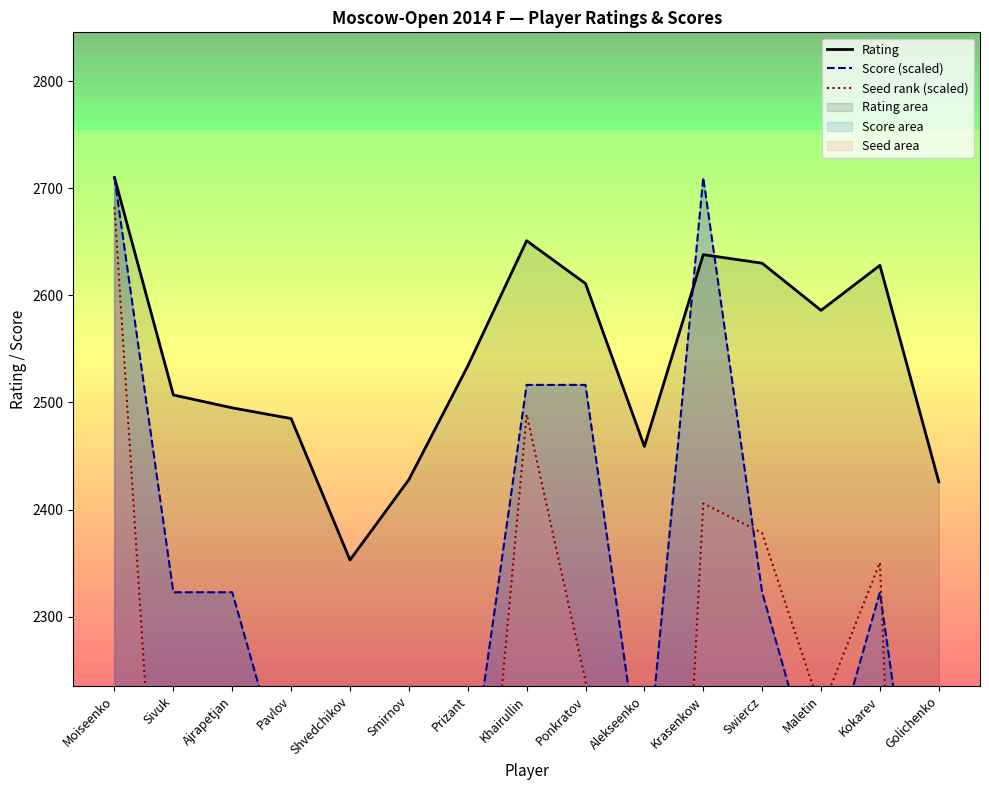

True or false: Rating has a value of 3978.5 at Khairullin.

False